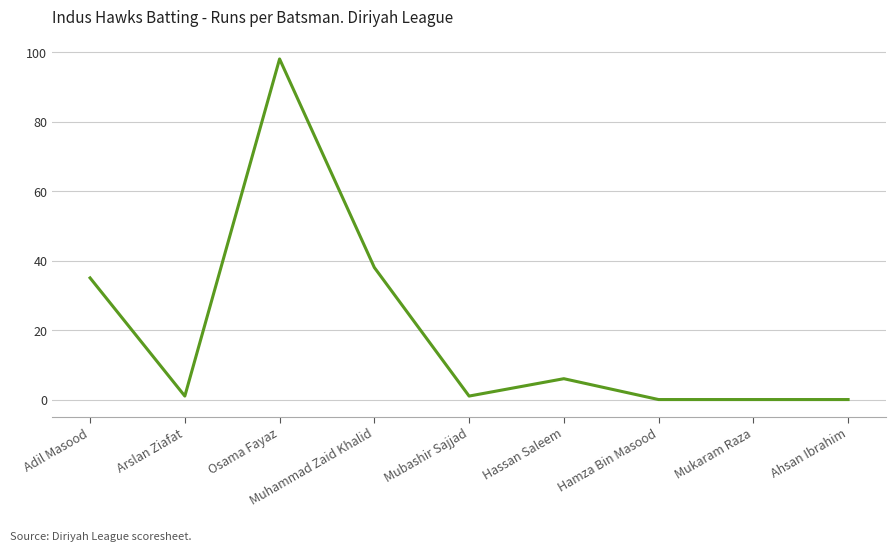

Where is the data nearest to the value 49?

Muhammad Zaid Khalid